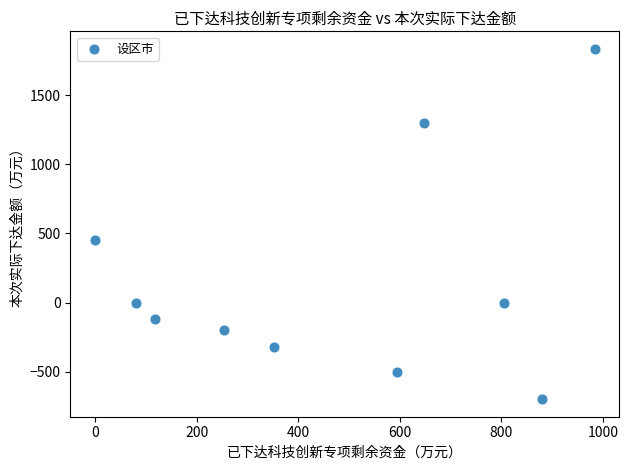

What Y value in the scatter plot is closest to 568?

450.0